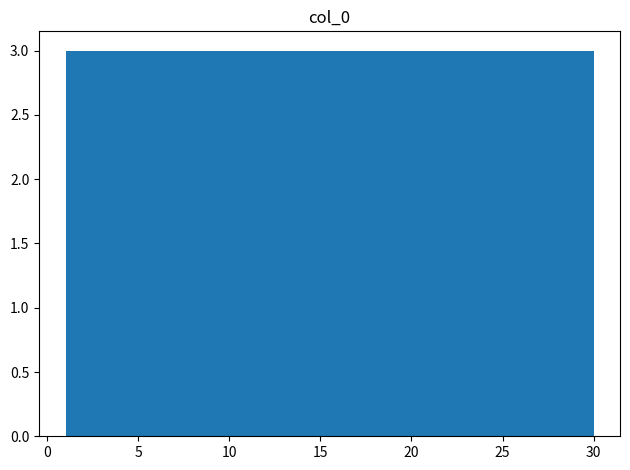

Reading left to right, transcribe this chart: for each bar, give the range it covers on the x-axis and its height. Neither the bar edges nor the heights are printed on the chart, so give them approximately, as read against the axes.

1.0 to 3.9: 3
3.9 to 6.8: 3
6.8 to 9.7: 3
9.7 to 12.6: 3
12.6 to 15.5: 3
15.5 to 18.4: 3
18.4 to 21.3: 3
21.3 to 24.2: 3
24.2 to 27.1: 3
27.1 to 30.0: 3